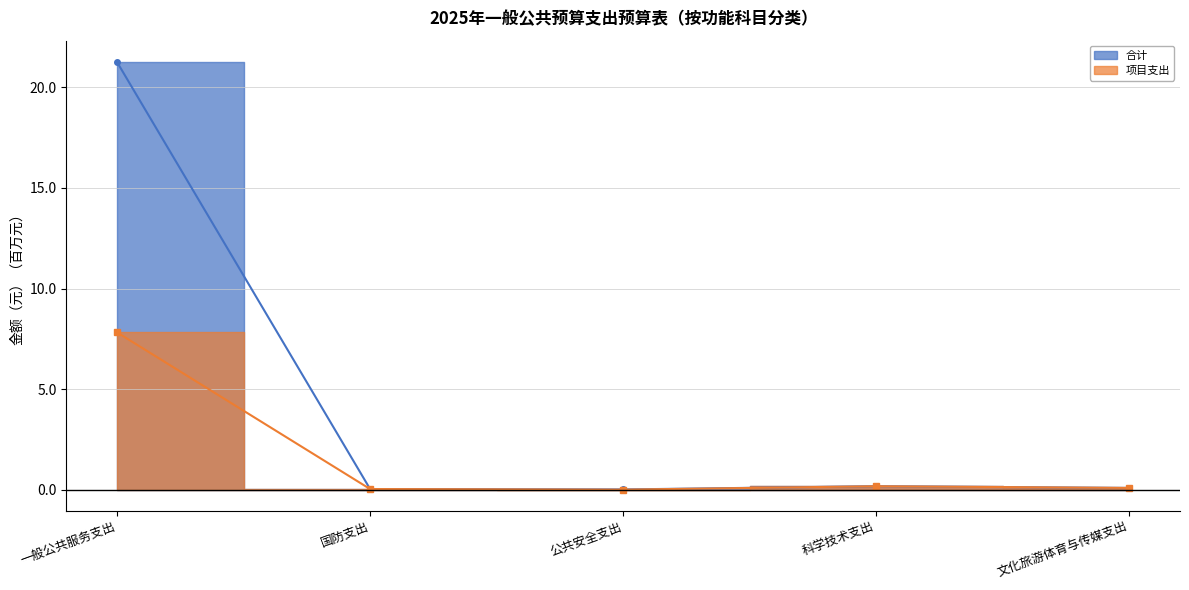

True or false: 合计 has a value of 14.3 at 一般公共服务支出.

False